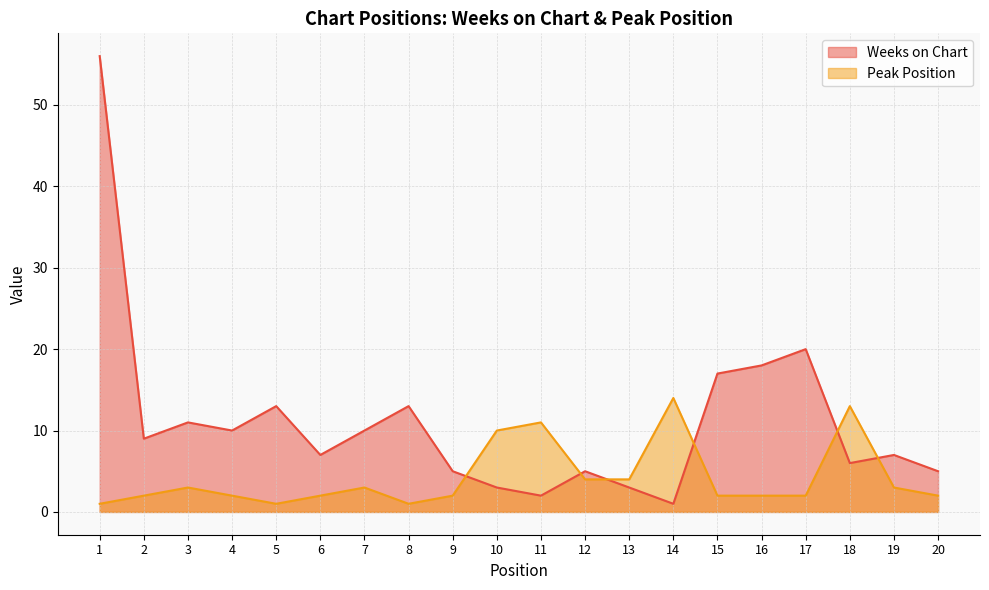

True or false: Peak Position and Weeks on Chart intersect in this chart.

True